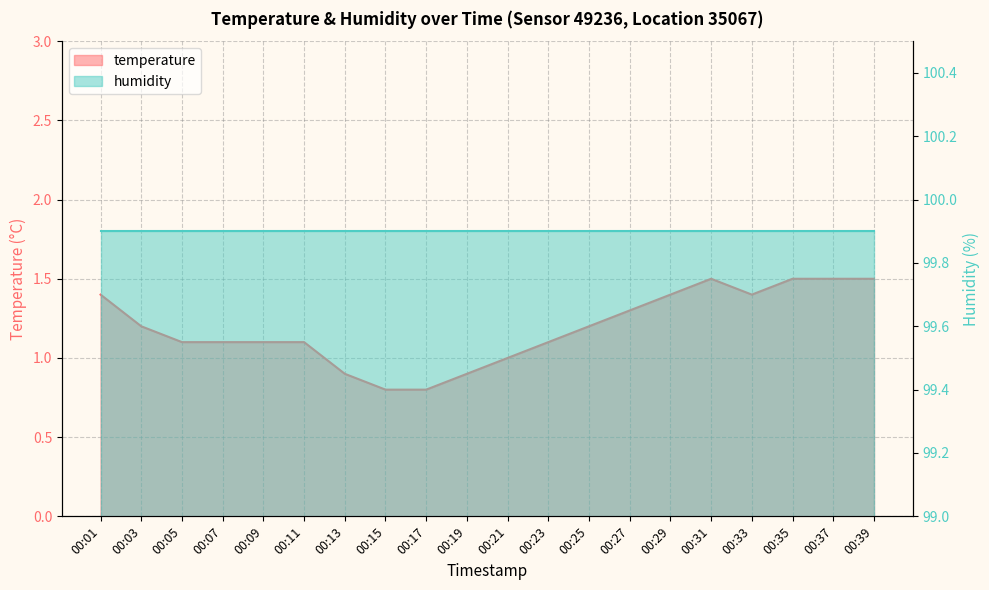

Between 00:11 and 00:19, which is larger?

00:11